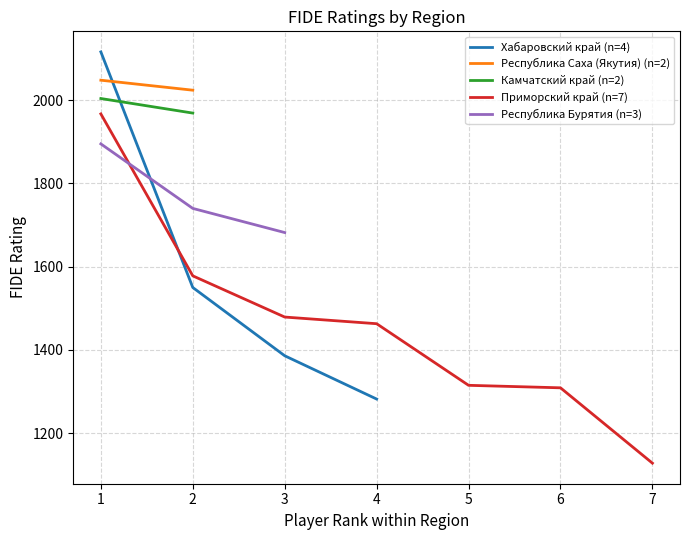

True or false: the data has more than 0 interior local peaks.

False